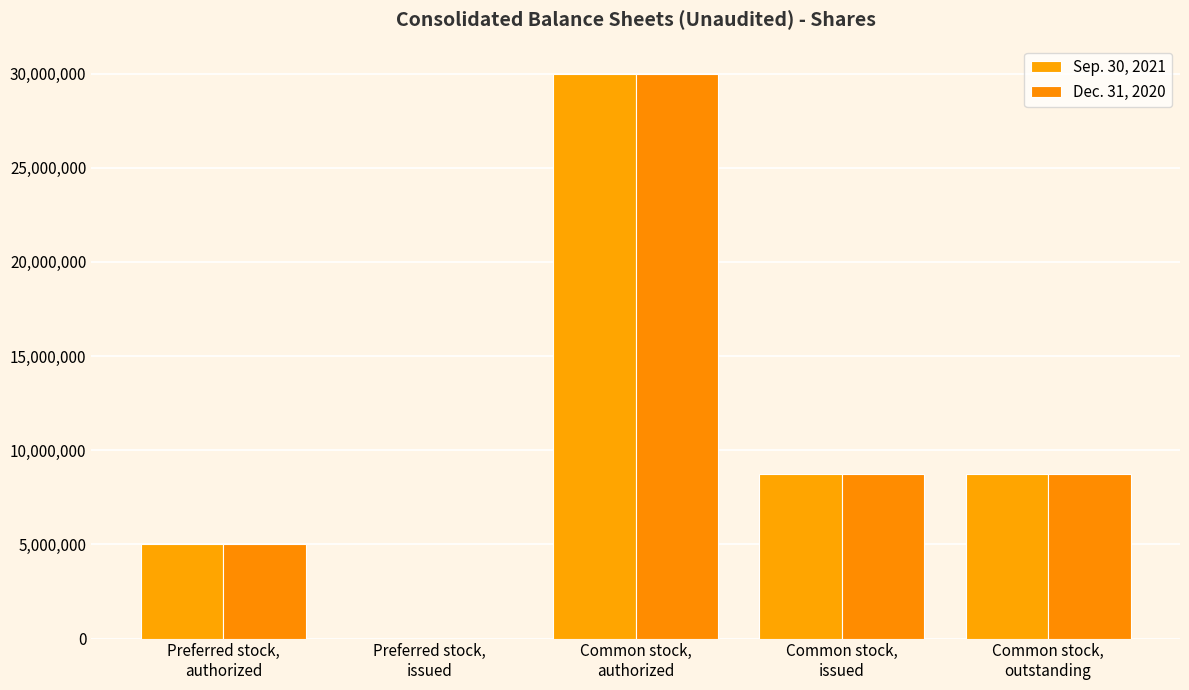

Count the number of categories in the chart.

5